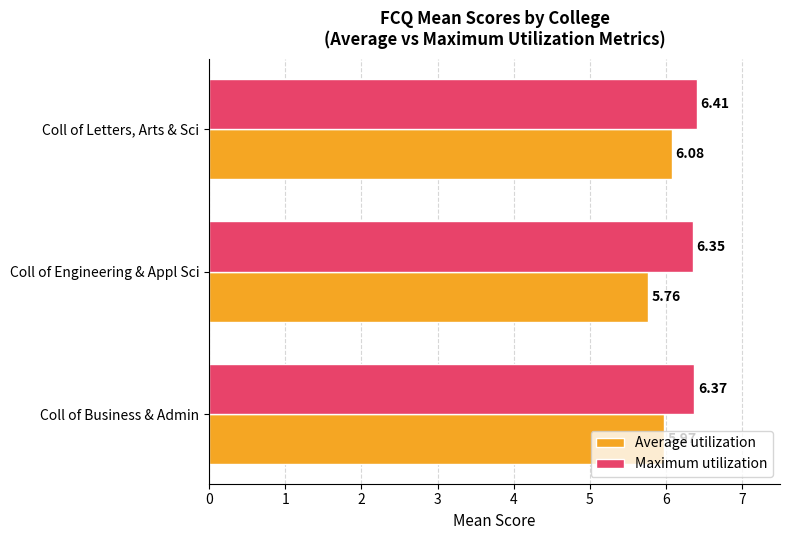

Which series has the largest total across all categories?

Maximum utilization